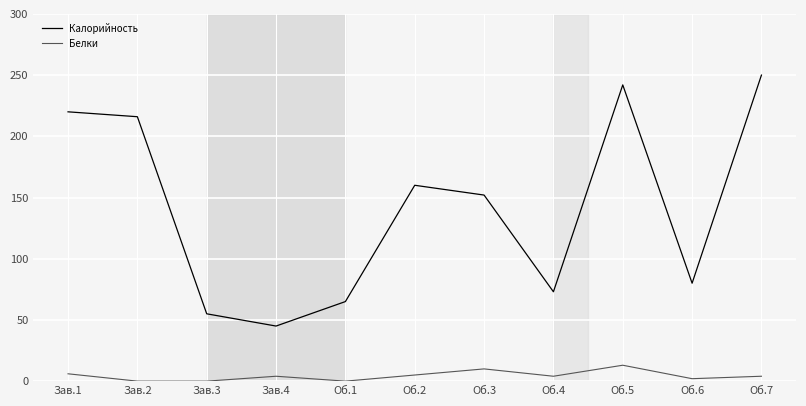

List the series in order of their peak value, highest first.

Калорийность, Белки